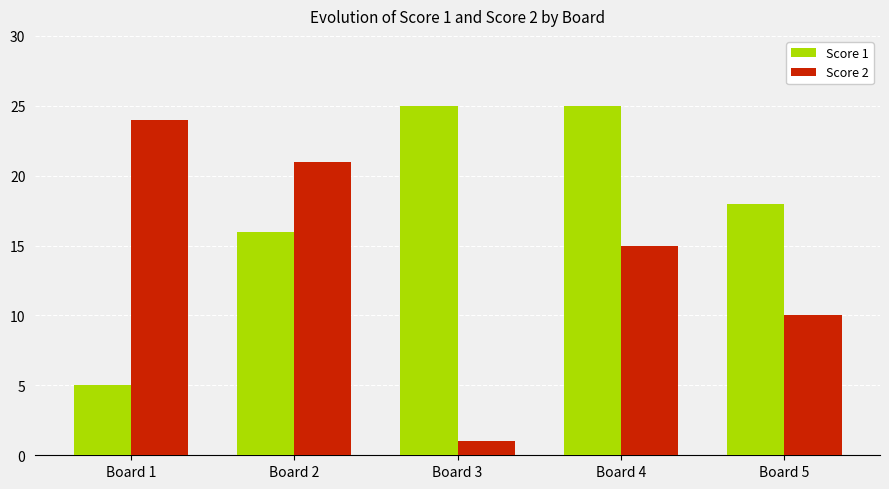

Rank the series at Board 3 from lowest to highest value.

Score 2, Score 1